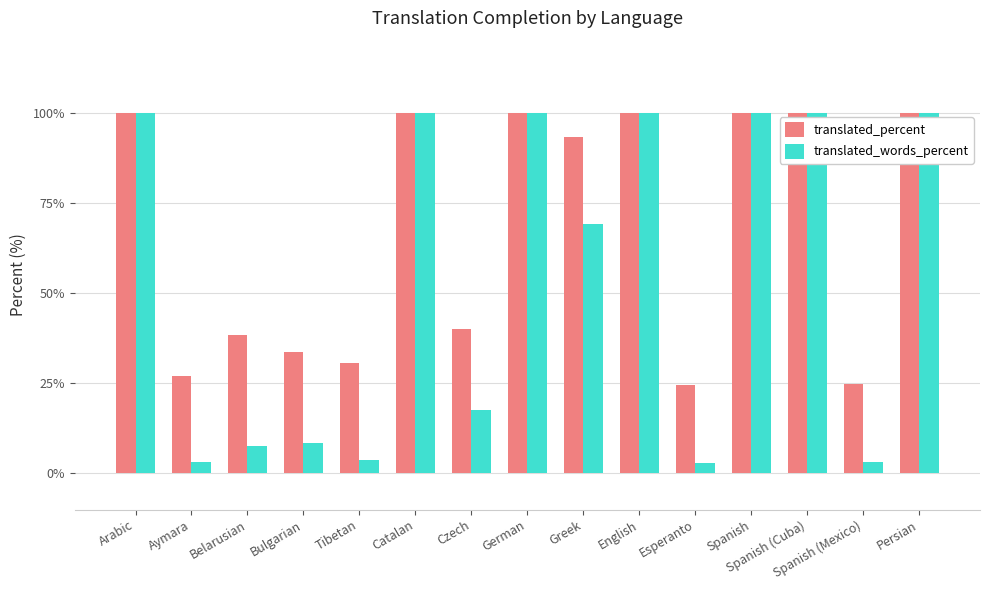

Which series has the widest spread of values?

translated_words_percent